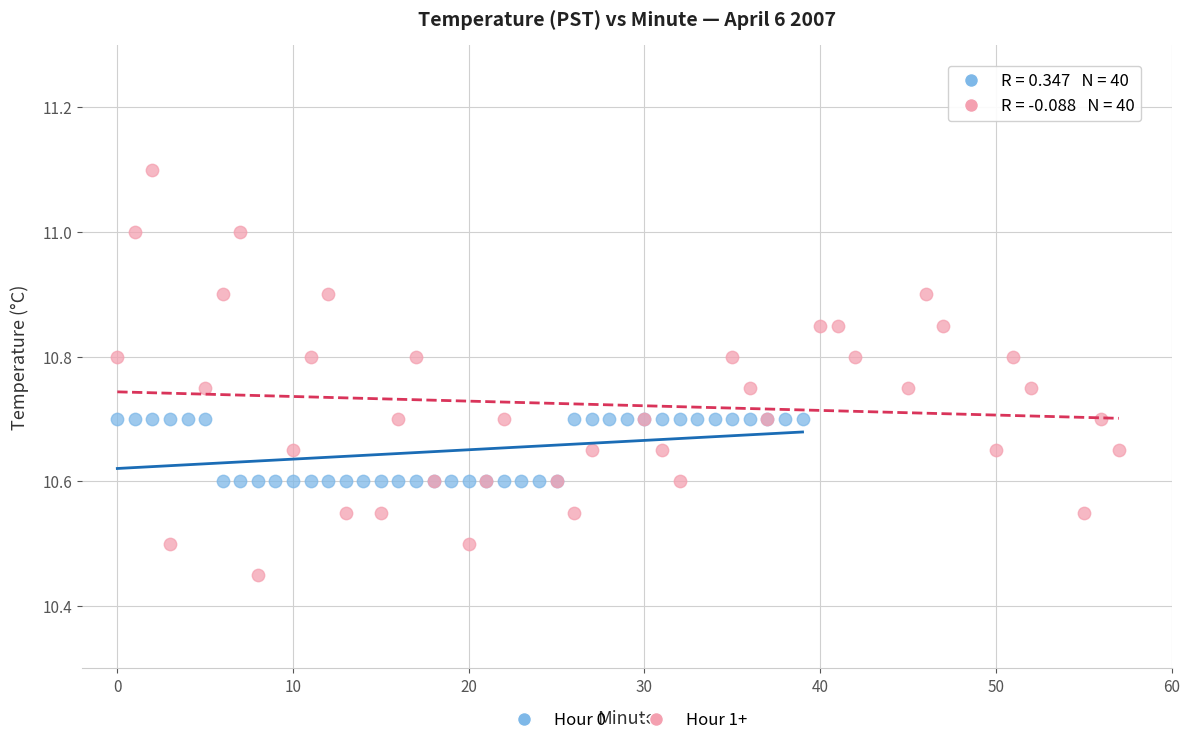

Which series contains the lowest Y value?

Hour 1+